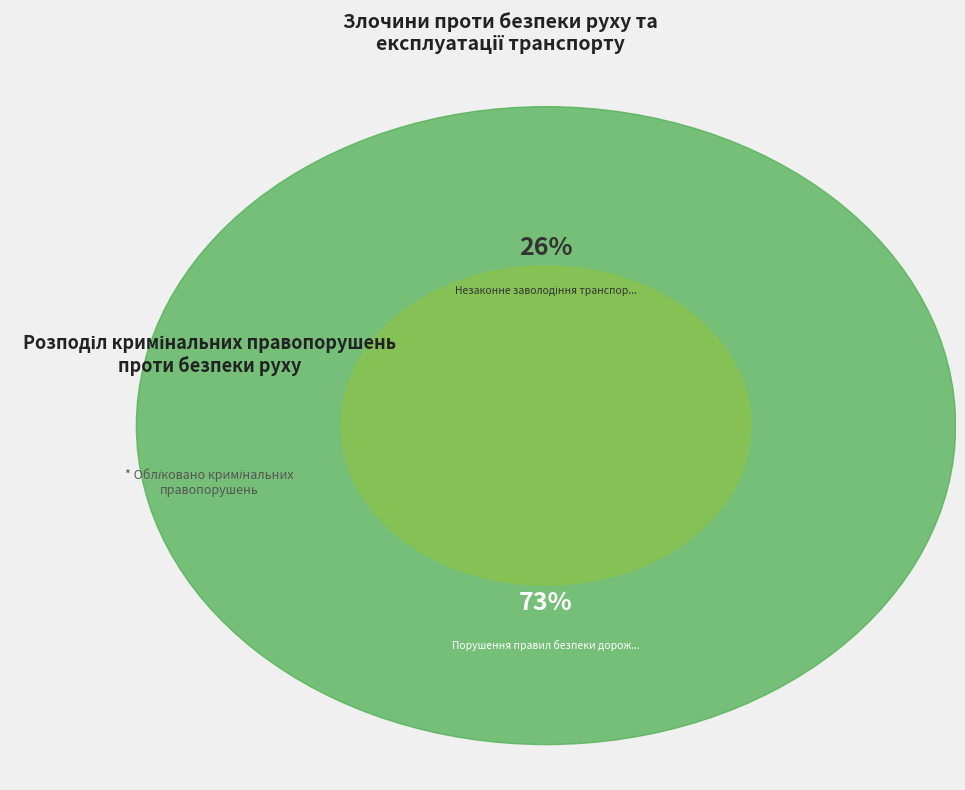

Combined, what portion of the pie is Порушення правил безпеки дорожнього руху and Блокування транспортних комунікацій?

73.3%